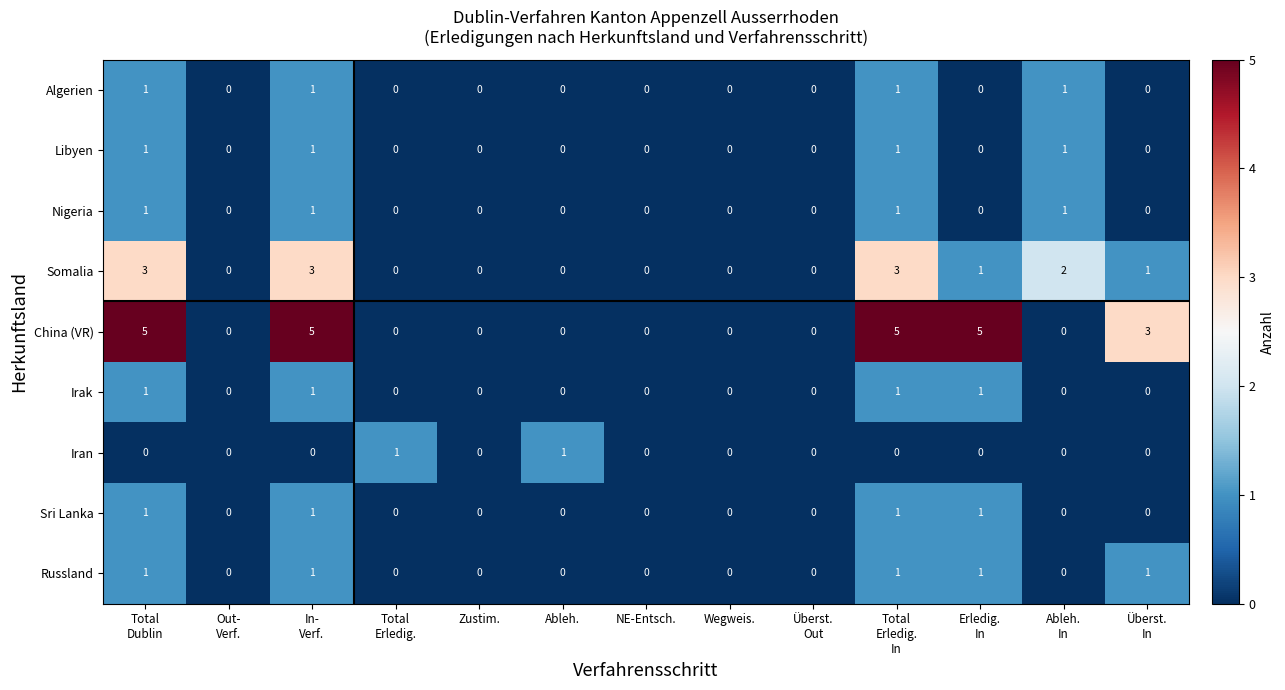

Which series has the widest spread of values?

China (VR)